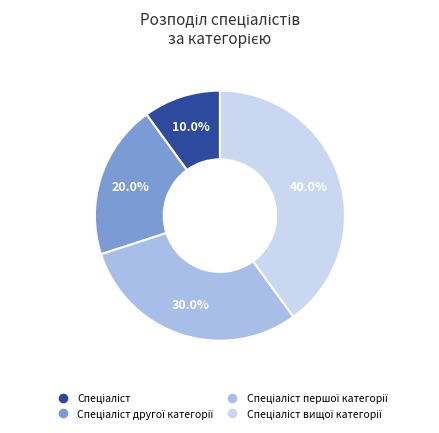

Is there a majority slice in this chart?

No